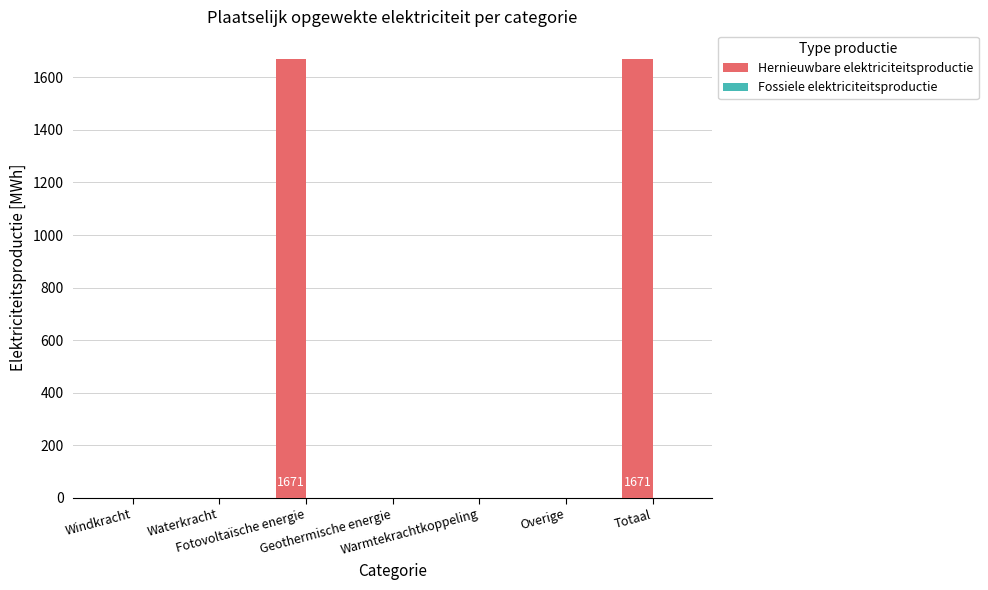

Are the bars horizontal?

No